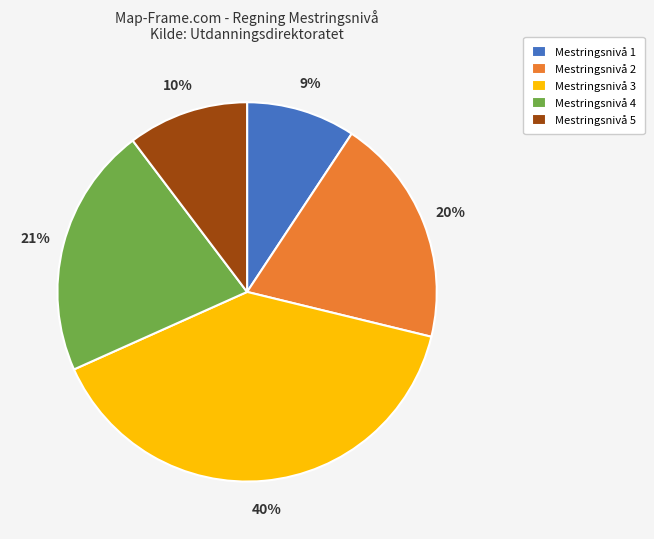

Rank the categories by value from lowest to highest.

Mestringsnivå 1, Mestringsnivå 5, Mestringsnivå 2, Mestringsnivå 4, Mestringsnivå 3